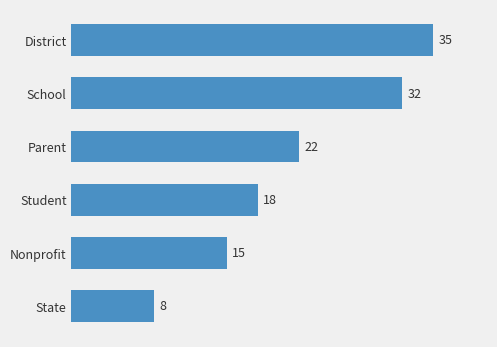

Count the number of categories in the chart.

6